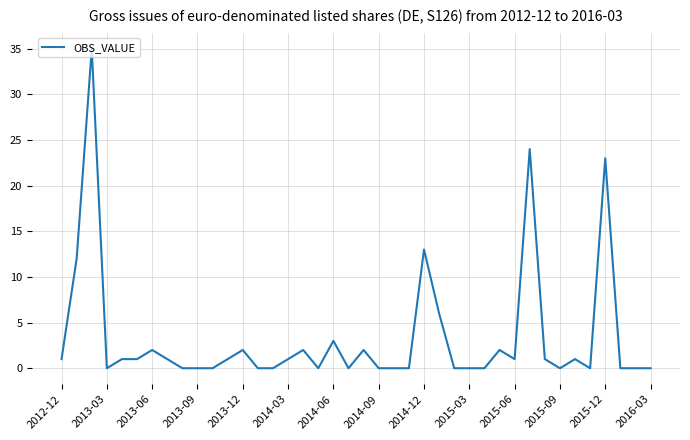

What is the difference between the maximum and minimum values?

35